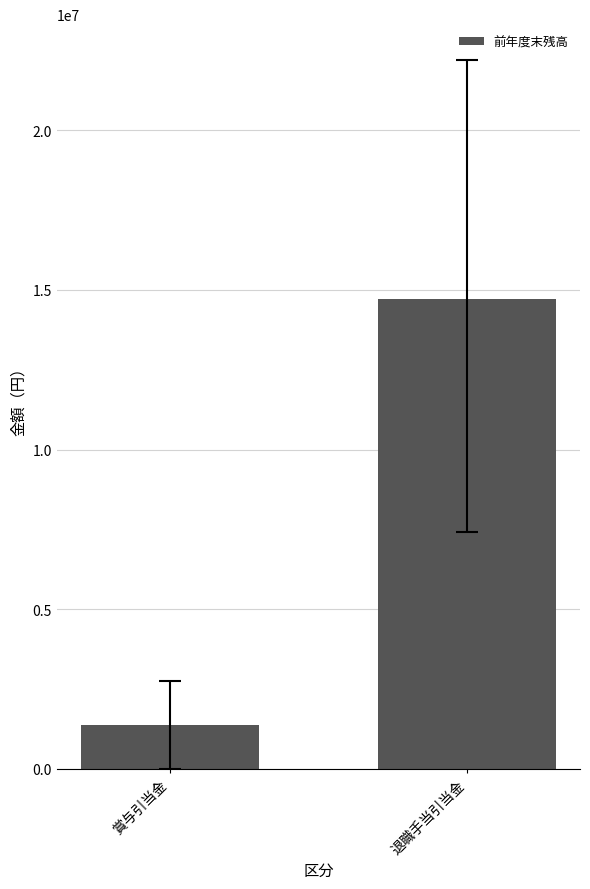

Is it true that the value at 退職手当引当金 is 19611470?

False